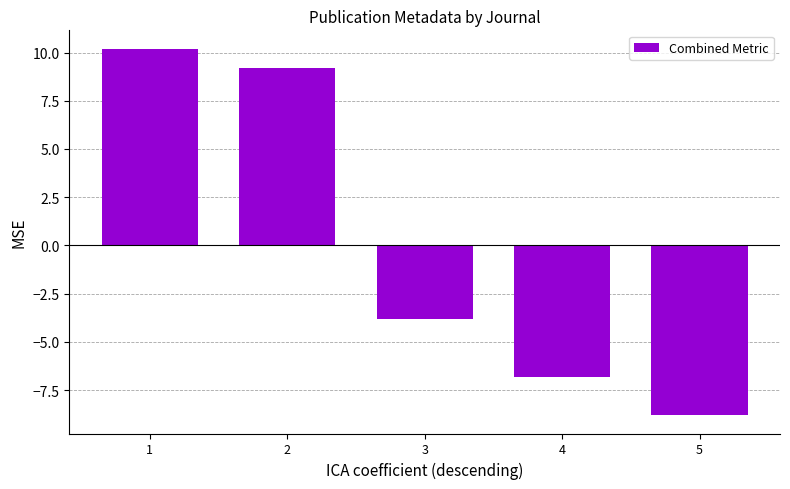

Reading right to left, transcribe all the data shown in this chart.

-8.8	-6.8	-3.8	9.2	10.2